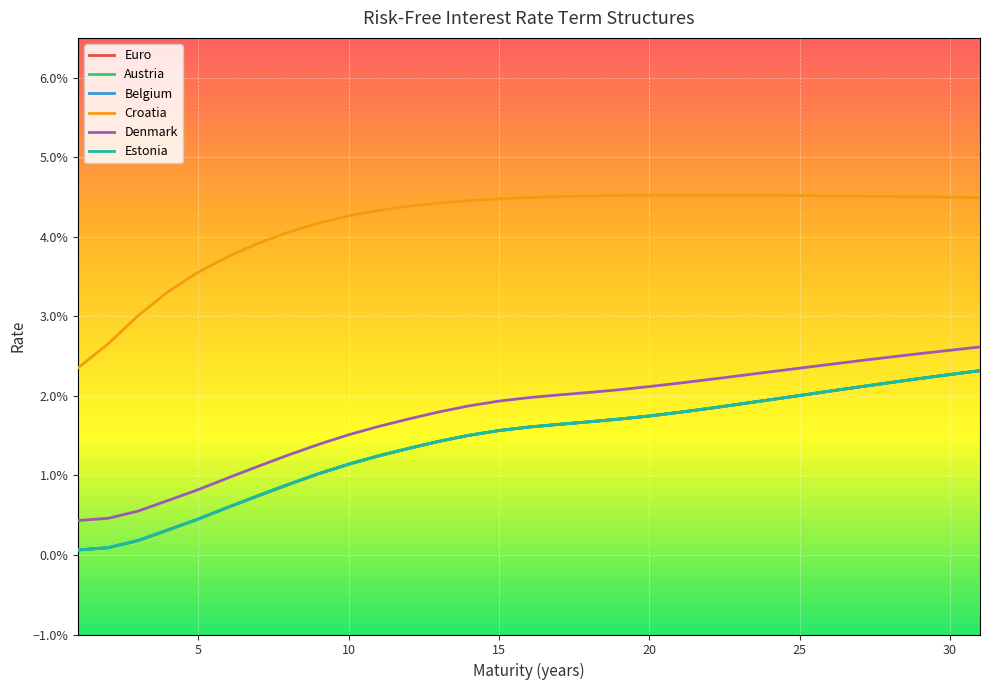

At which label does Croatia reach its minimum?

1